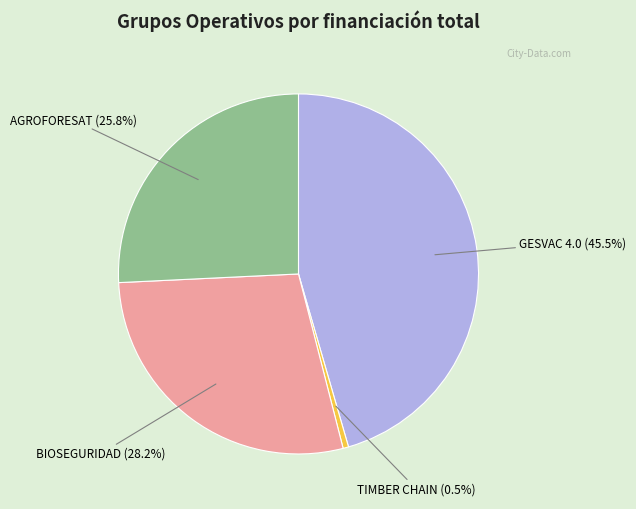

Does TIMBER CHAIN account for over 50% of the chart?

No